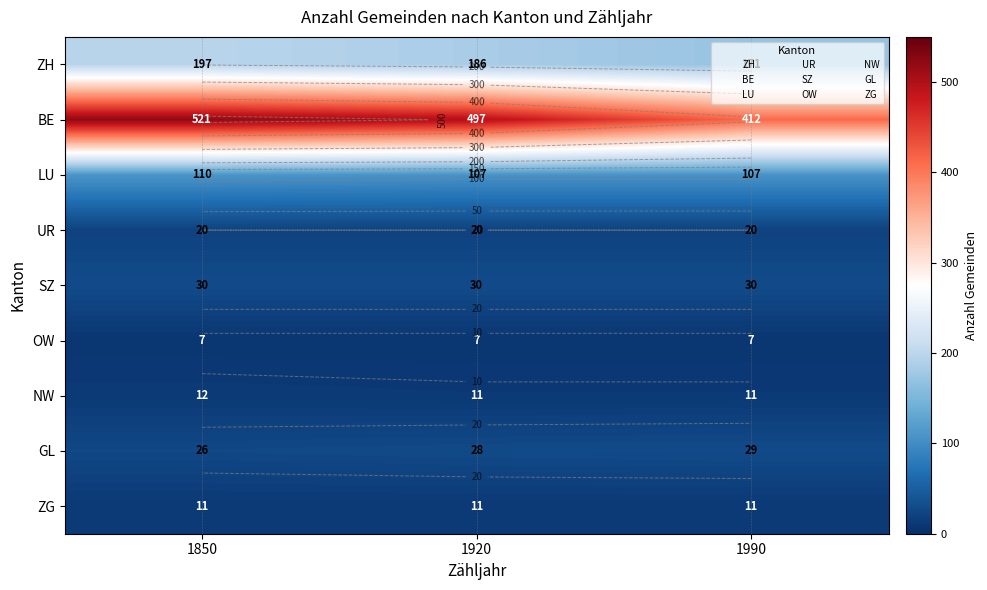

What is the spread (max minus min) of values at 1920?

490